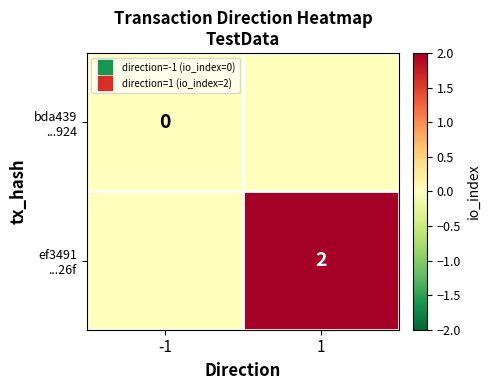

At 1, list the series in order from smallest to largest.

bda439 ...924, ef3491 ...26f